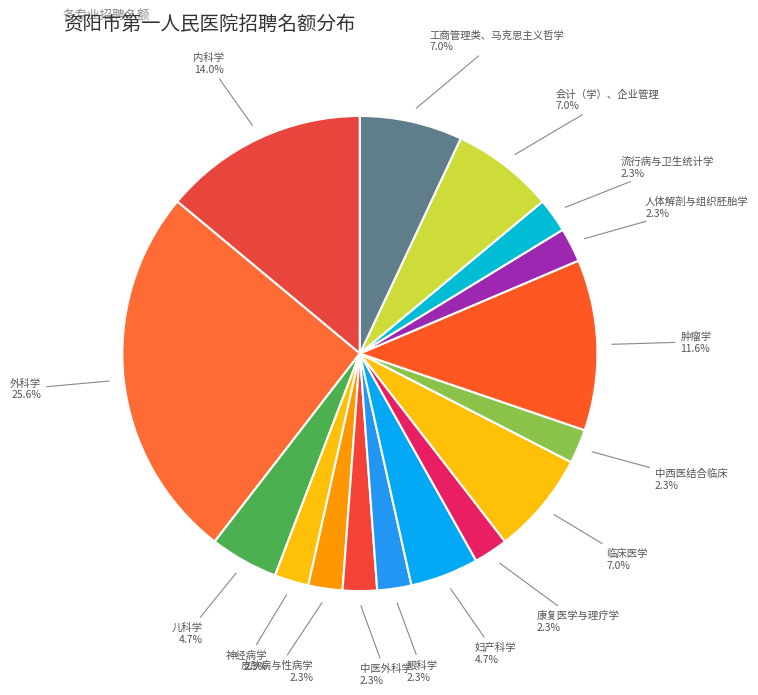

How many slices are in this pie chart?

16